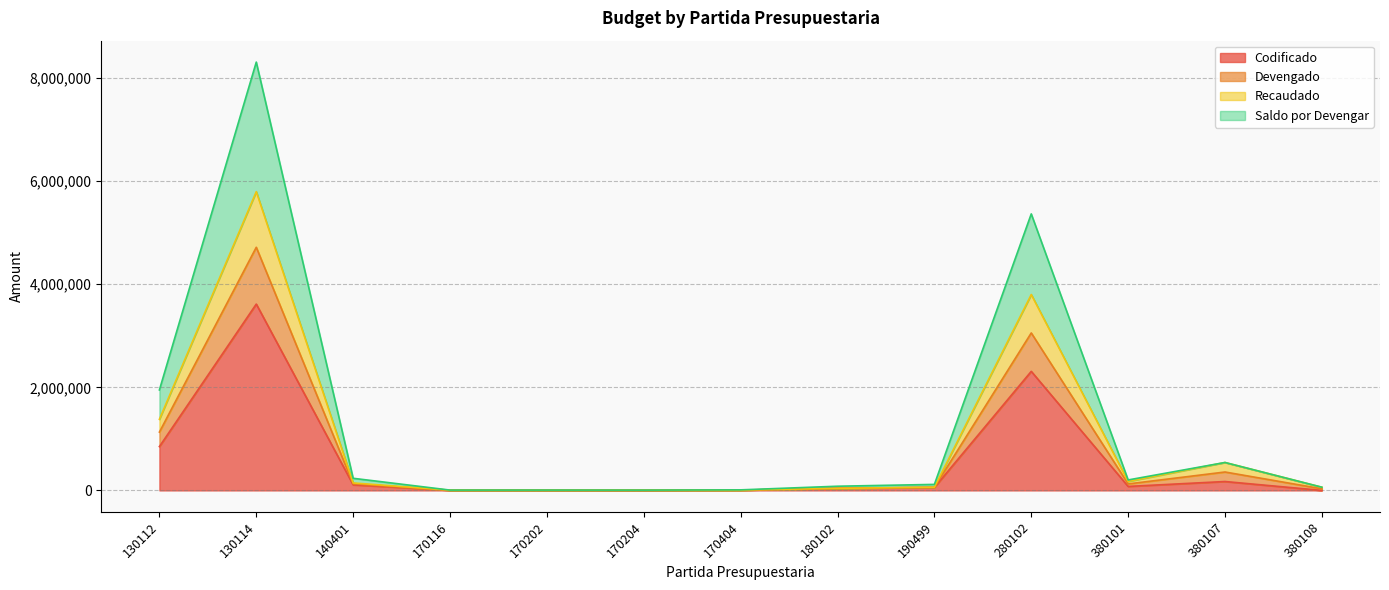

What is the maximum value for Codificado?

3614190.3